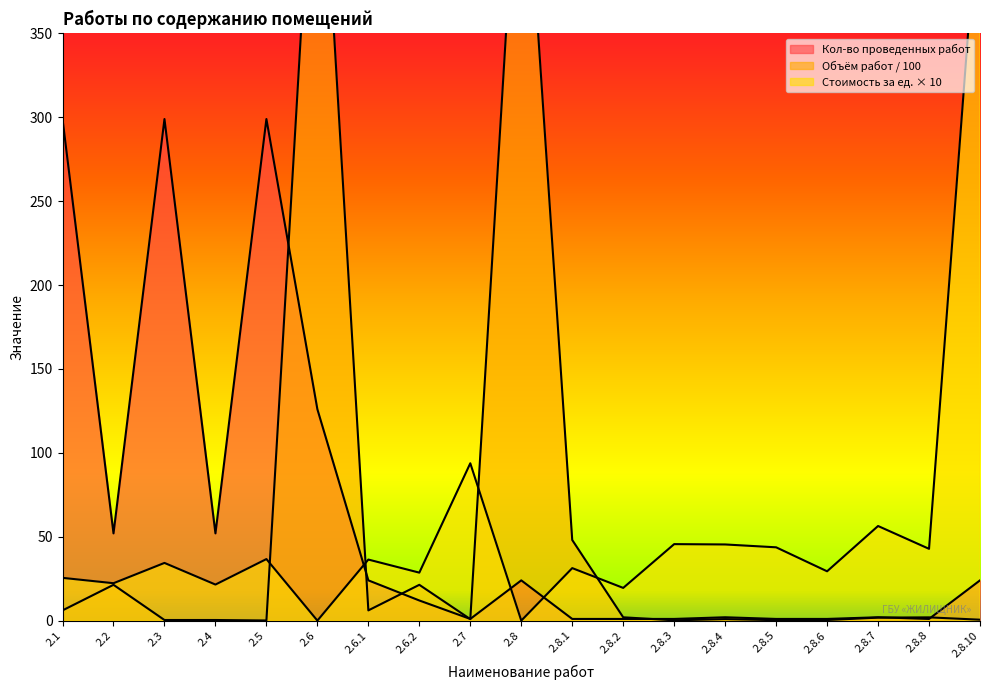

The Влажное подметание лестничных площадок (1) series shows 1.6 at 2.8.1. True or false?

False